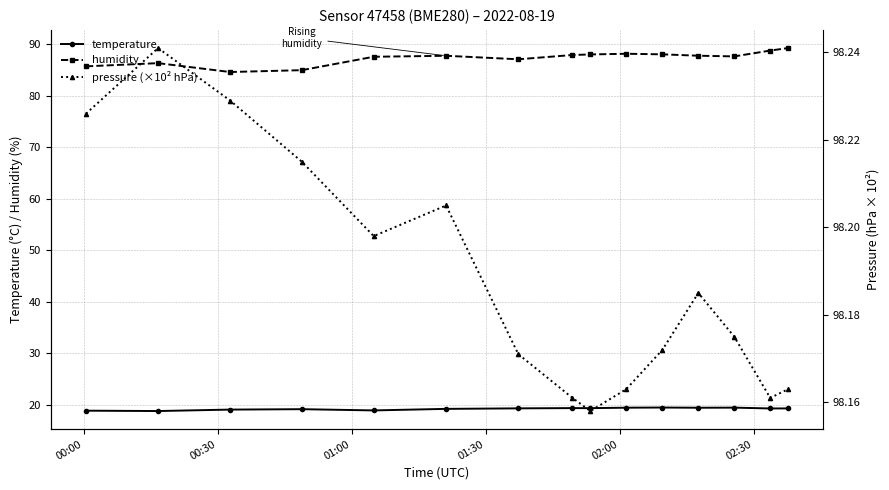

True or false: humidity and temperature intersect in this chart.

False